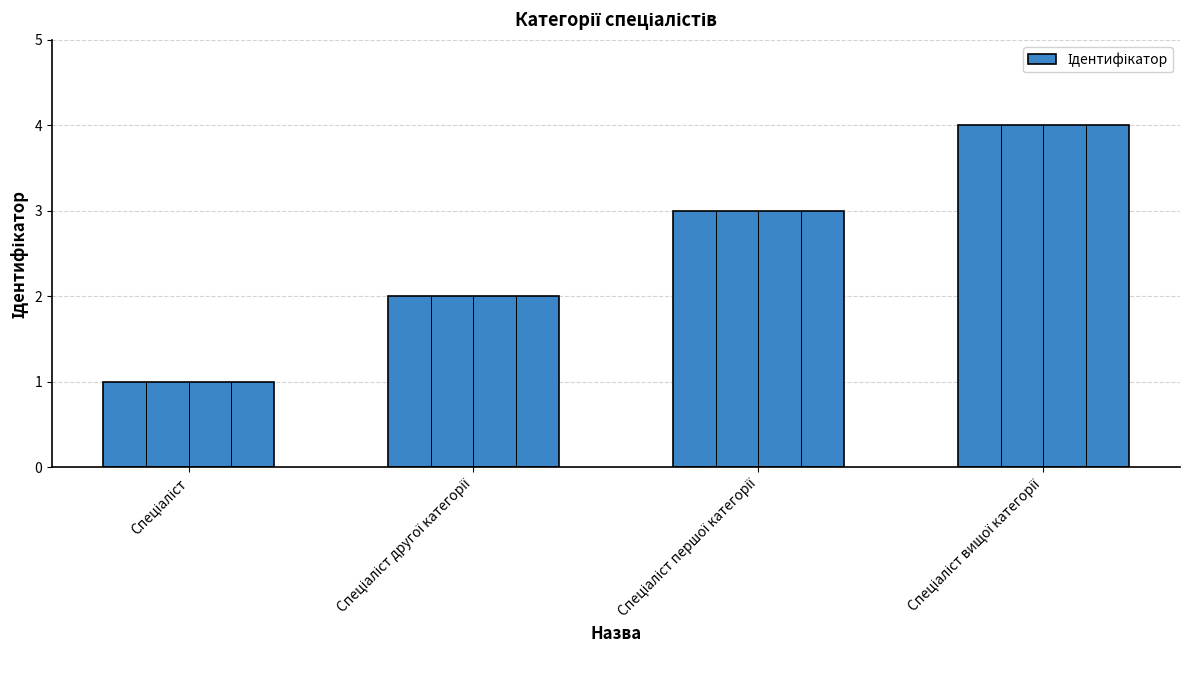

How many bars are there in total?

4